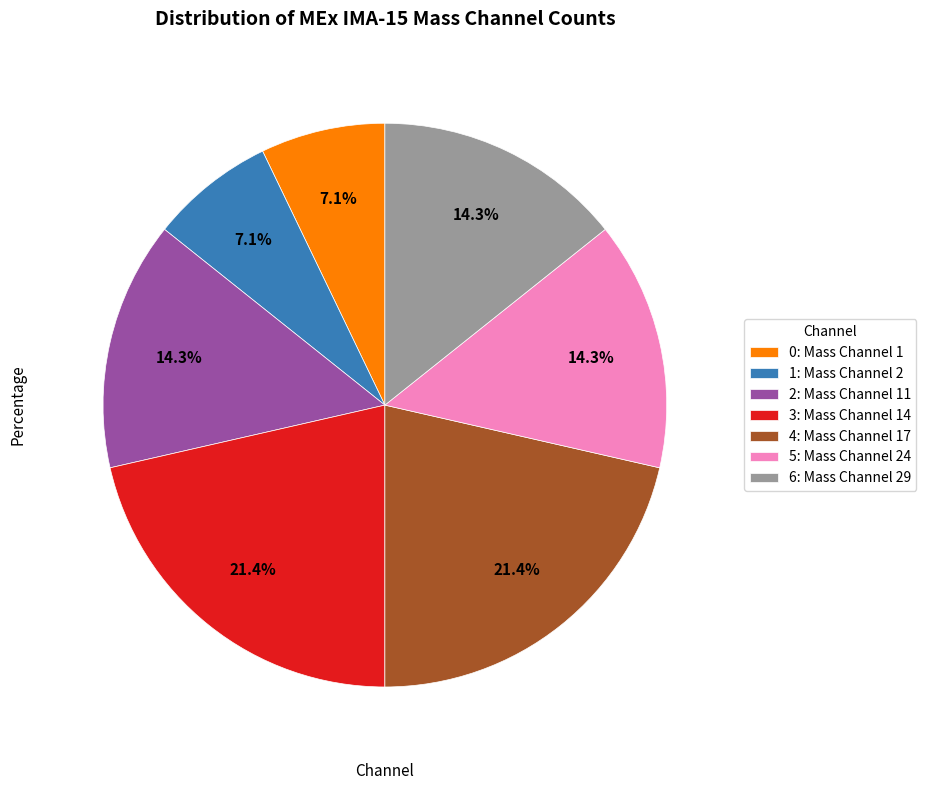

Which has a higher value, 2: Mass Channel 11 or 0: Mass Channel 1?

2: Mass Channel 11